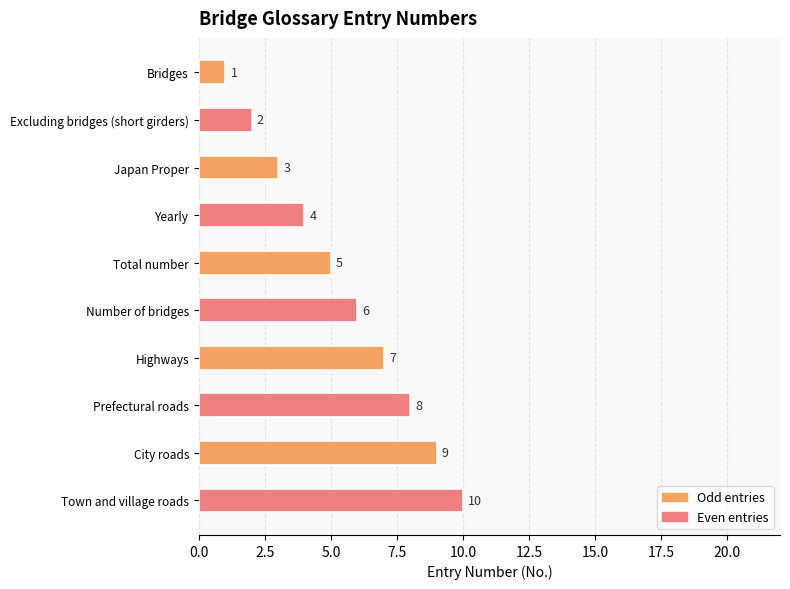

List the labels in order of value, smallest first.

Bridges, Excluding bridges (short girders), Japan Proper, Yearly, Total number, Number of bridges, Highways, Prefectural roads, City roads, Town and village roads